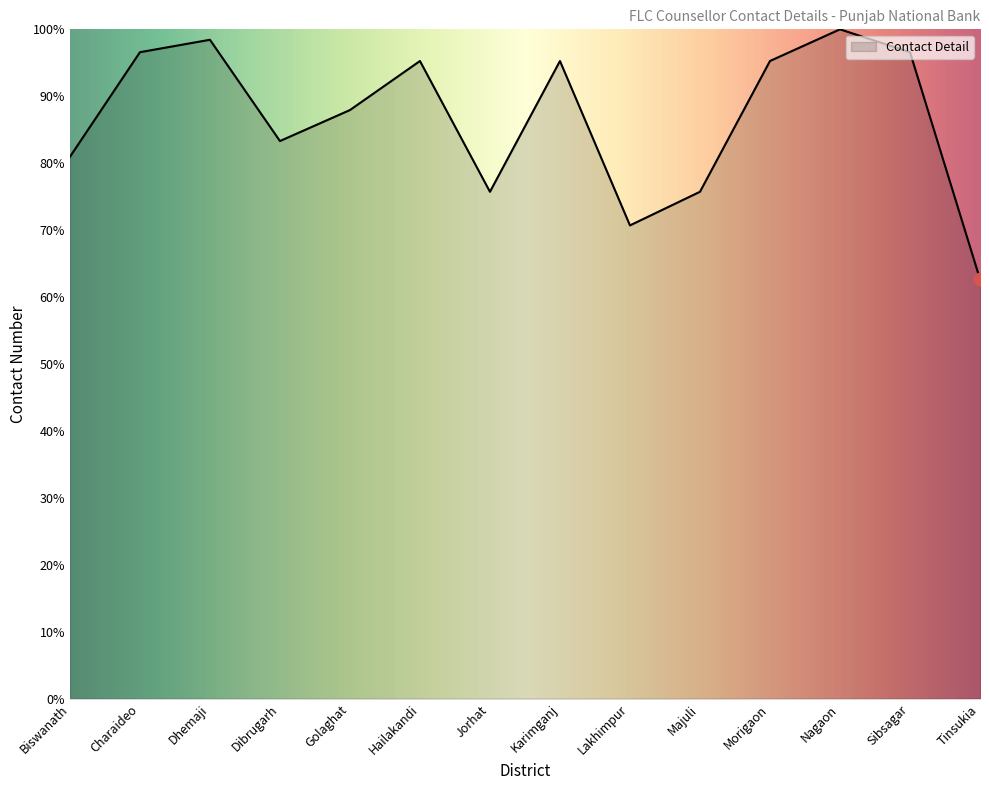

Which has a higher value, Hailakandi or Dhemaji?

Dhemaji